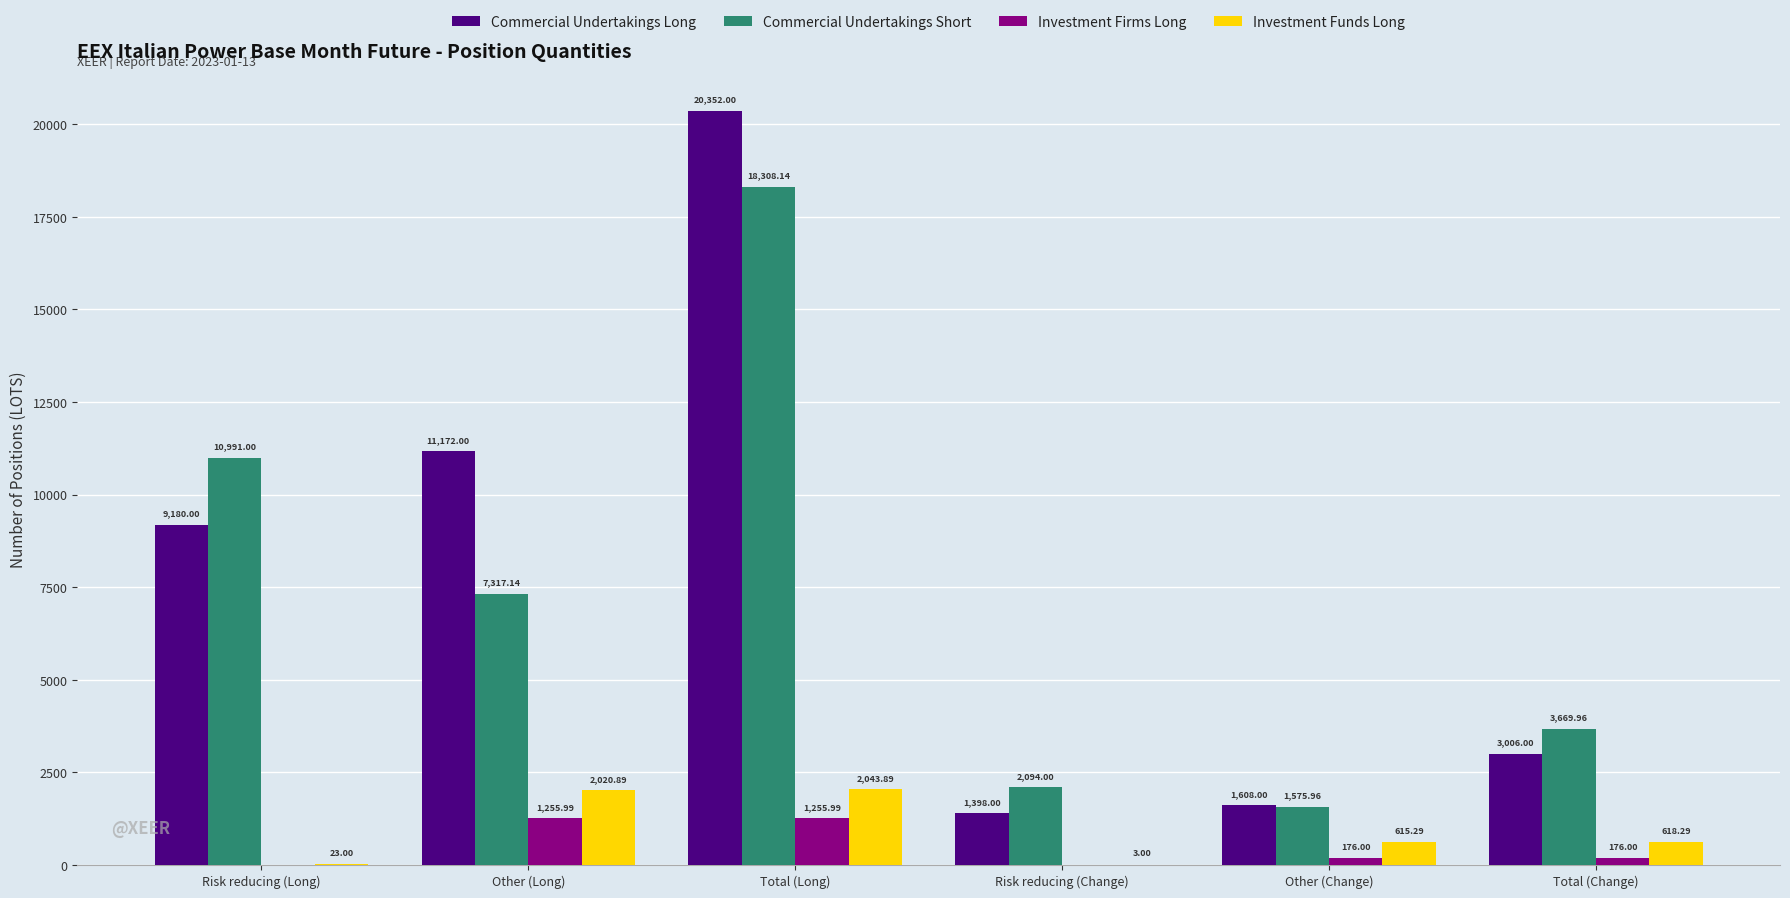

What is the sum of the Investment Funds Long values at Other (Long) and Risk reducing (Change)?

2023.9